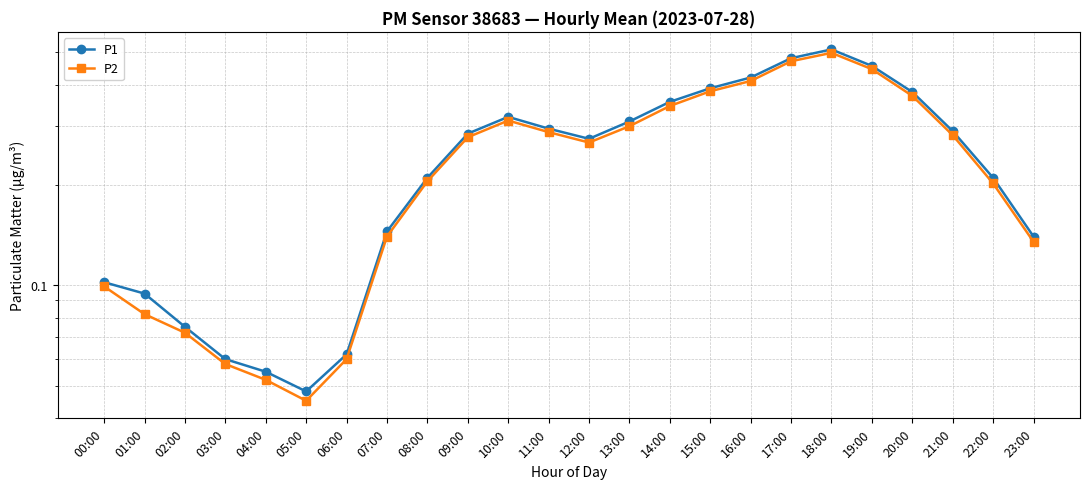

Between 06:00 and 07:00, which is larger?

07:00